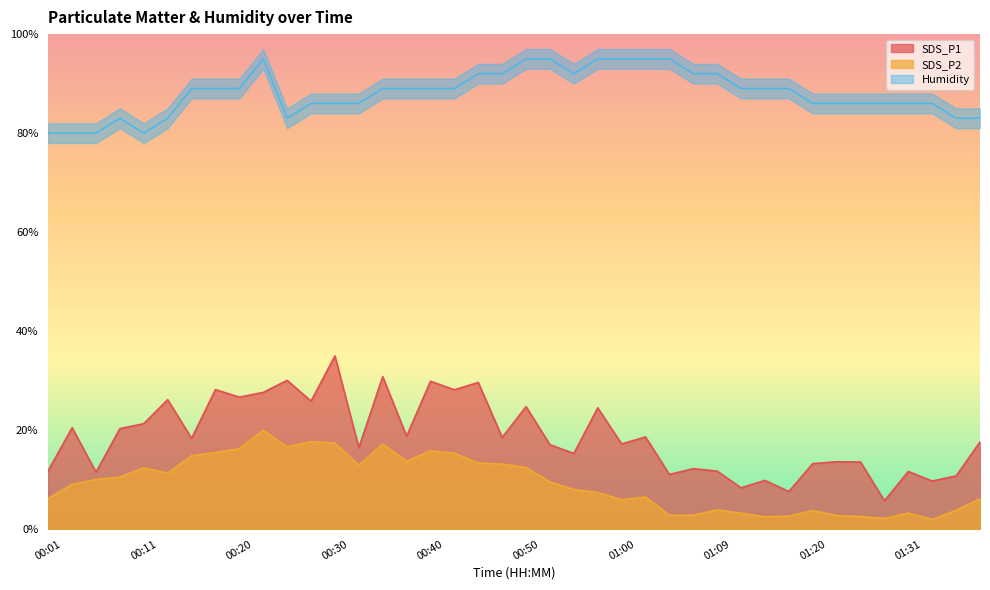

What is the difference between the maximum and minimum values in the Humidity series?

15.0